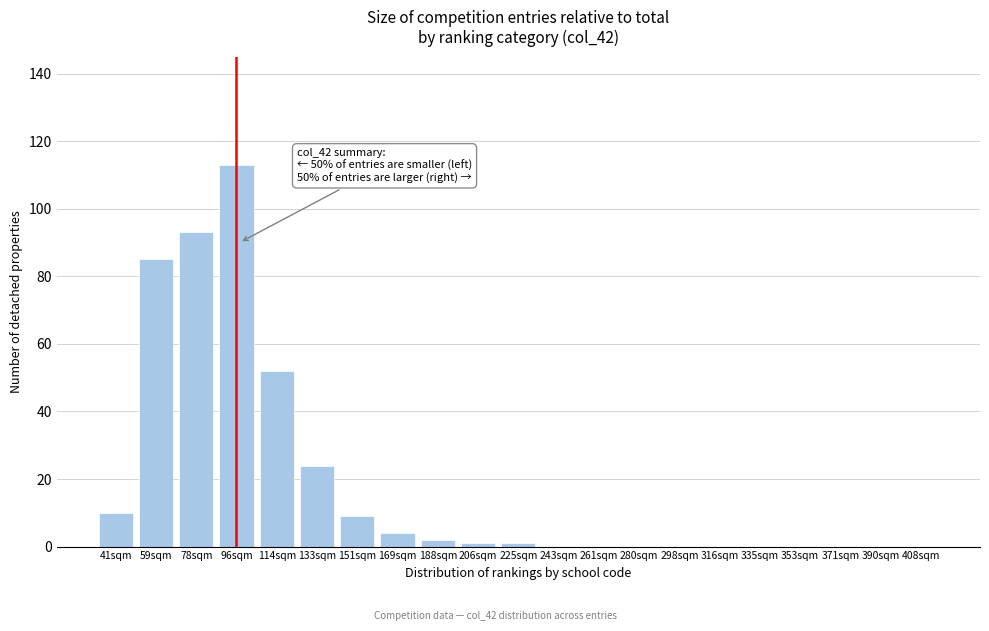

Reading left to right, transcribe all the data shown in this chart.

41sqm=10	59sqm=85	78sqm=93	96sqm=113	114sqm=52	133sqm=24	151sqm=9	169sqm=4	188sqm=2	206sqm=1	225sqm=1	243sqm=0	261sqm=0	280sqm=0	298sqm=0	316sqm=0	335sqm=0	353sqm=0	371sqm=0	390sqm=0	408sqm=0